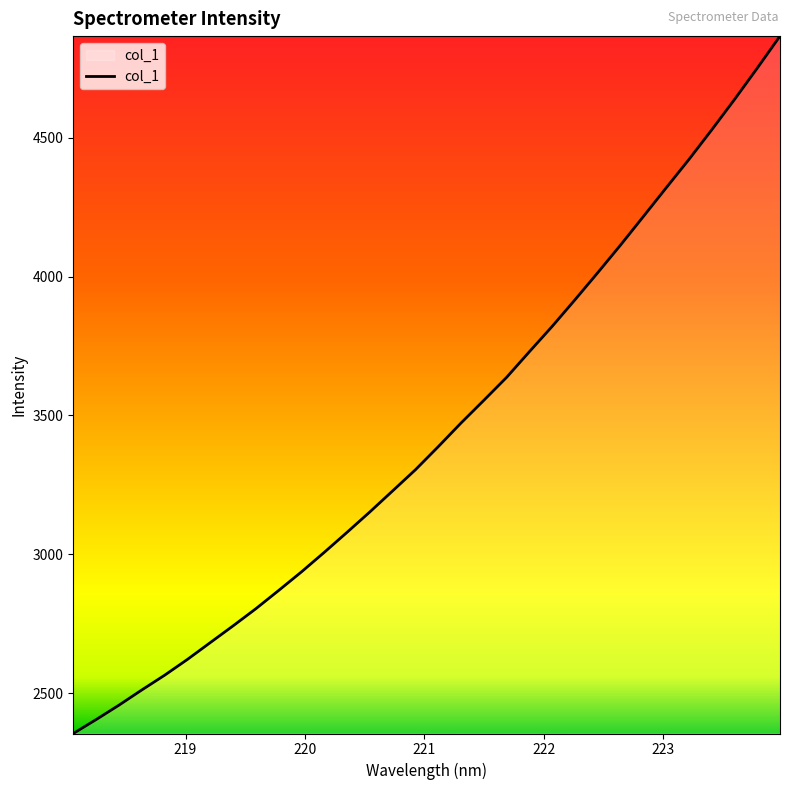

What is the sum of all values?

110110.8